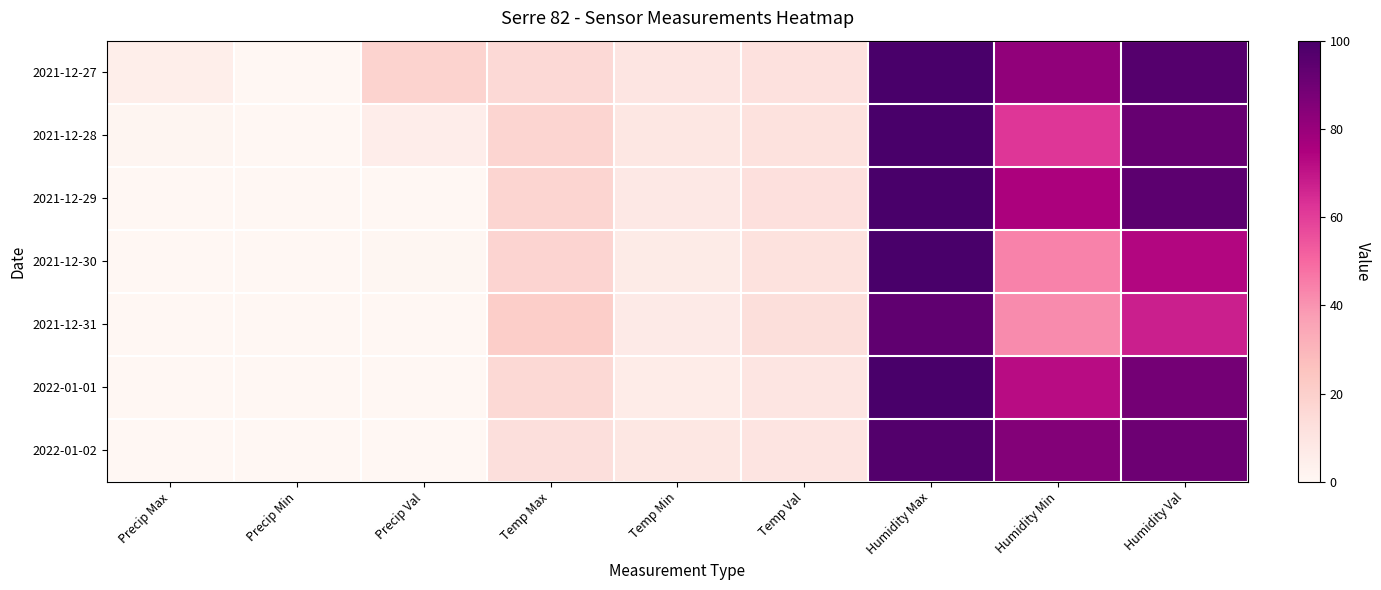

Reading right to left, extract all data points from this chart.

2021-12-27: Humidity Val=96.7	Humidity Min=82.0	Humidity Max=100.0	Temp Val=11.8	Temp Min=9.4	Temp Max=15.4	Precip Val=18.4	Precip Min=0.0	Precip Max=4.8
2021-12-28: Humidity Val=92.5	Humidity Min=62.0	Humidity Max=100.0	Temp Val=11.6	Temp Min=8.8	Temp Max=17.2	Precip Val=5.4	Precip Min=0.0	Precip Max=0.8
2021-12-29: Humidity Val=94.7	Humidity Min=75.0	Humidity Max=100.0	Temp Val=12.3	Temp Min=8.1	Temp Max=17.5	Precip Val=0.2	Precip Min=0.0	Precip Max=0.2
2021-12-30: Humidity Val=73.8	Humidity Min=44.0	Humidity Max=100.0	Temp Val=11.5	Temp Min=6.4	Temp Max=17.7	Precip Val=0.4	Precip Min=0.0	Precip Max=0.2
2021-12-31: Humidity Val=67.5	Humidity Min=42.0	Humidity Max=94.0	Temp Val=13.2	Temp Min=6.7	Temp Max=20.9	Precip Val=0.0	Precip Min=0.0	Precip Max=0.0
2022-01-01: Humidity Val=88.8	Humidity Min=72.0	Humidity Max=100.0	Temp Val=9.5	Temp Min=5.9	Temp Max=15.8	Precip Val=0.0	Precip Min=0.0	Precip Max=0.0
2022-01-02: Humidity Val=90.4	Humidity Min=85.0	Humidity Max=97.0	Temp Val=10.4	Temp Min=8.6	Temp Max=12.7	Precip Val=0.0	Precip Min=0.0	Precip Max=0.0